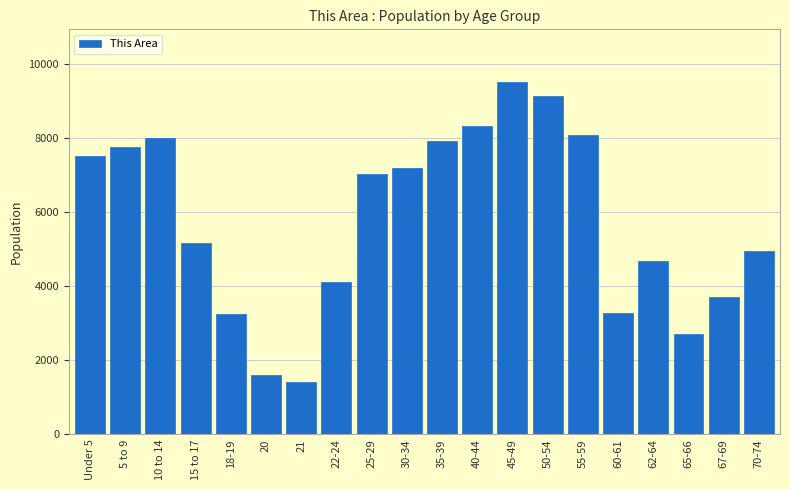

What is the maximum value shown in the chart?

9508